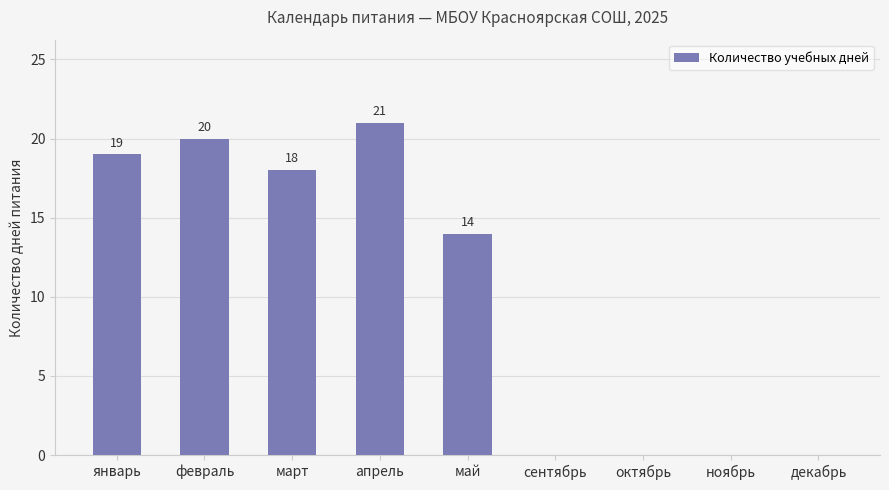

What is the change in value from май to декабрь?

-14